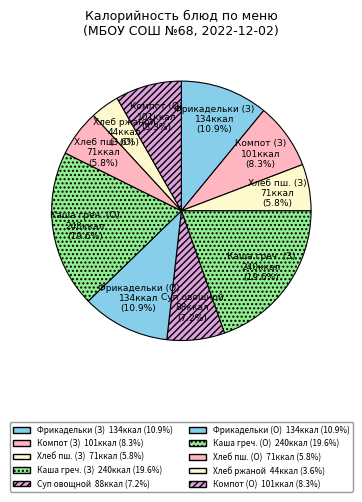

Is there any slice that represents more than half of the pie?

No